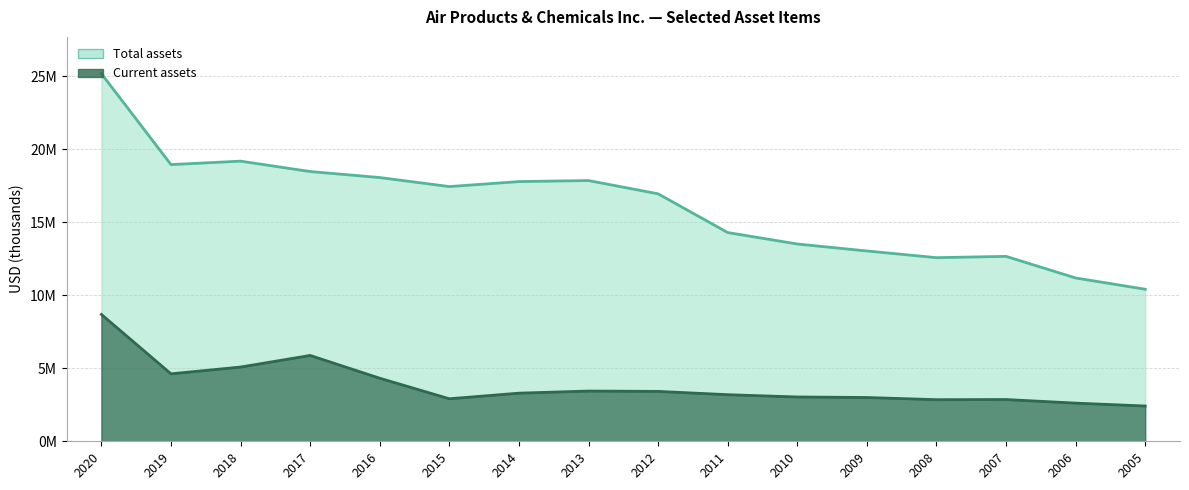

Which series has the widest spread of values?

Total assets